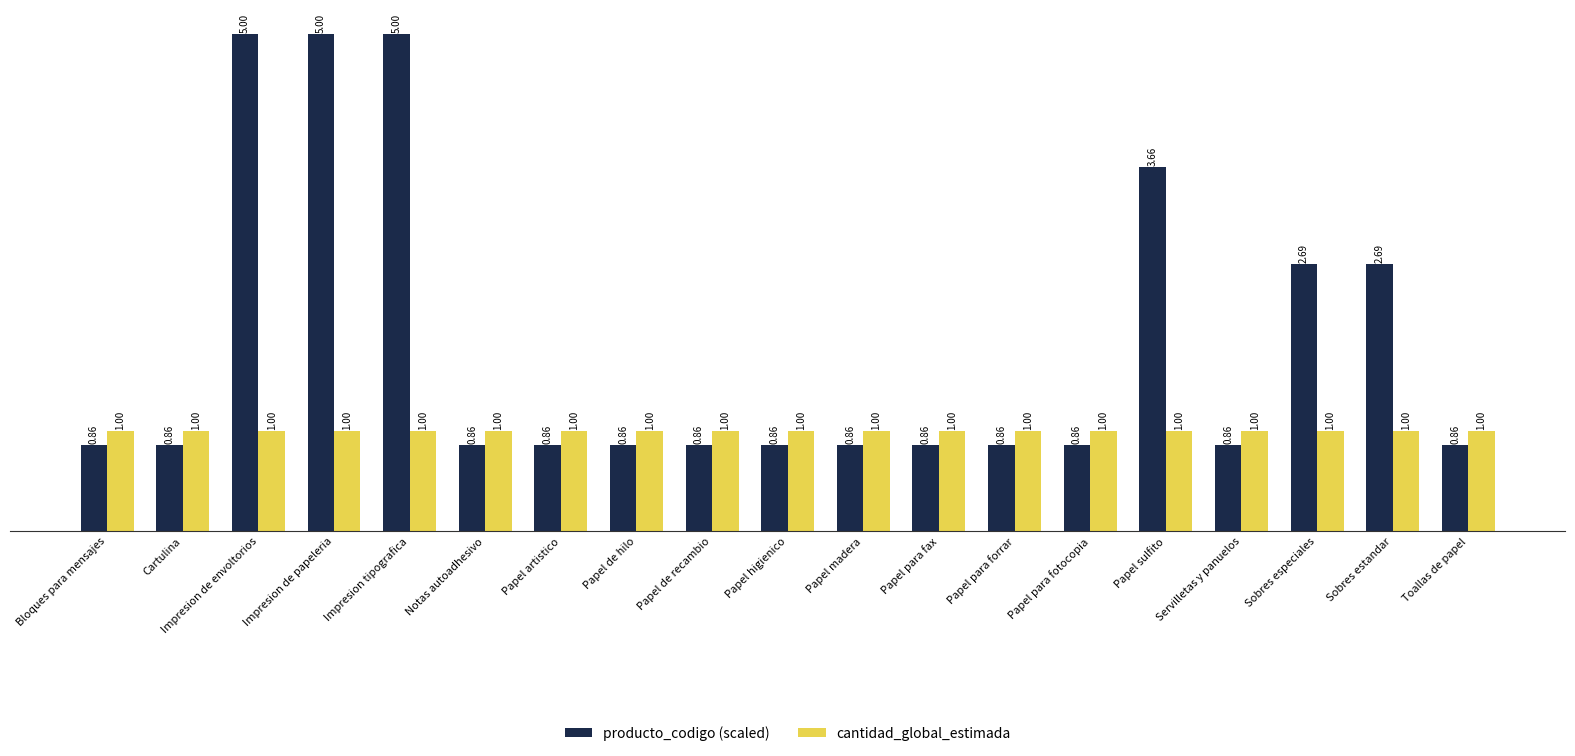

Which series changed the most between Impresion de envoltorios and Toallas de papel?

producto_codigo (scaled)